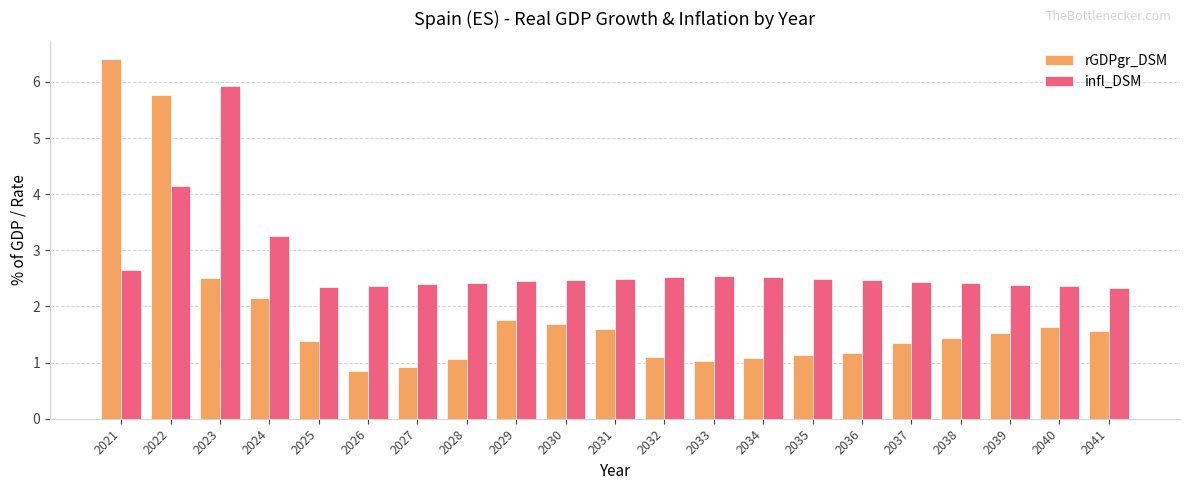

Is the value of infl_DSM at 2024 greater than the value of rGDPgr_DSM at 2024?

Yes